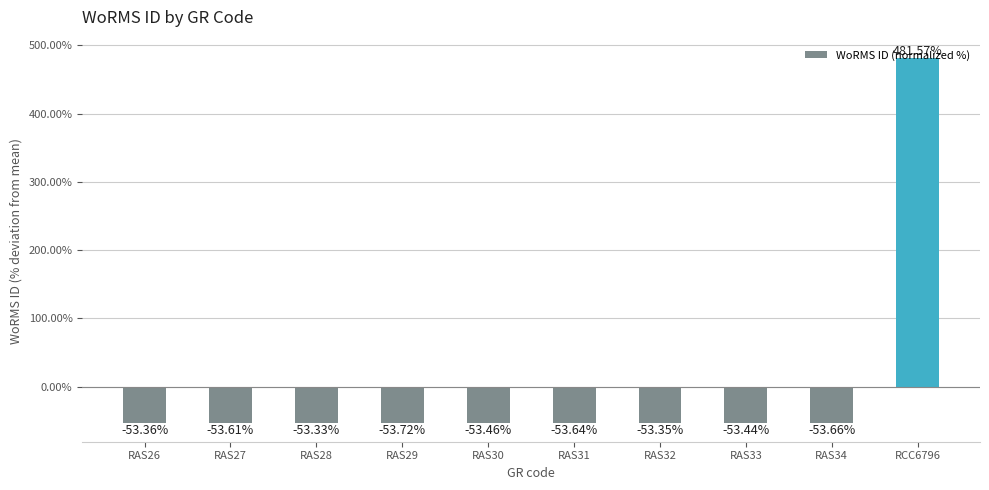

The value at RAS32 is -21.4. True or false?

False